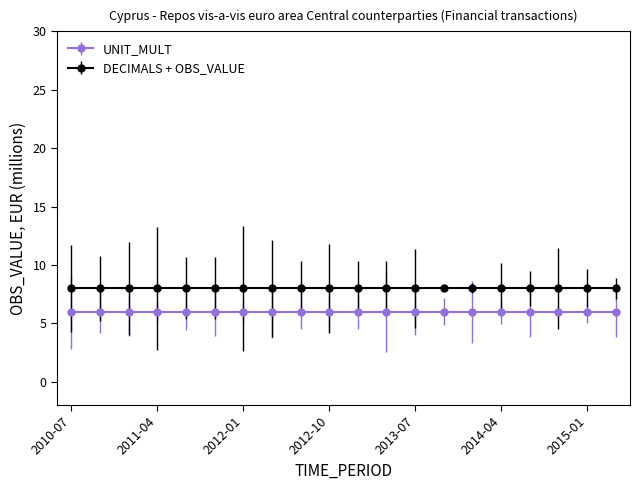

At which label is UNIT_MULT closest to 6?

2010-07